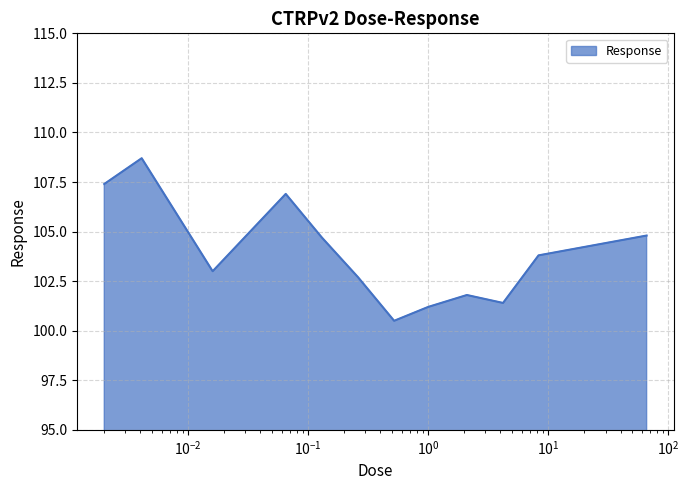

What is the greatest value displayed?

108.7